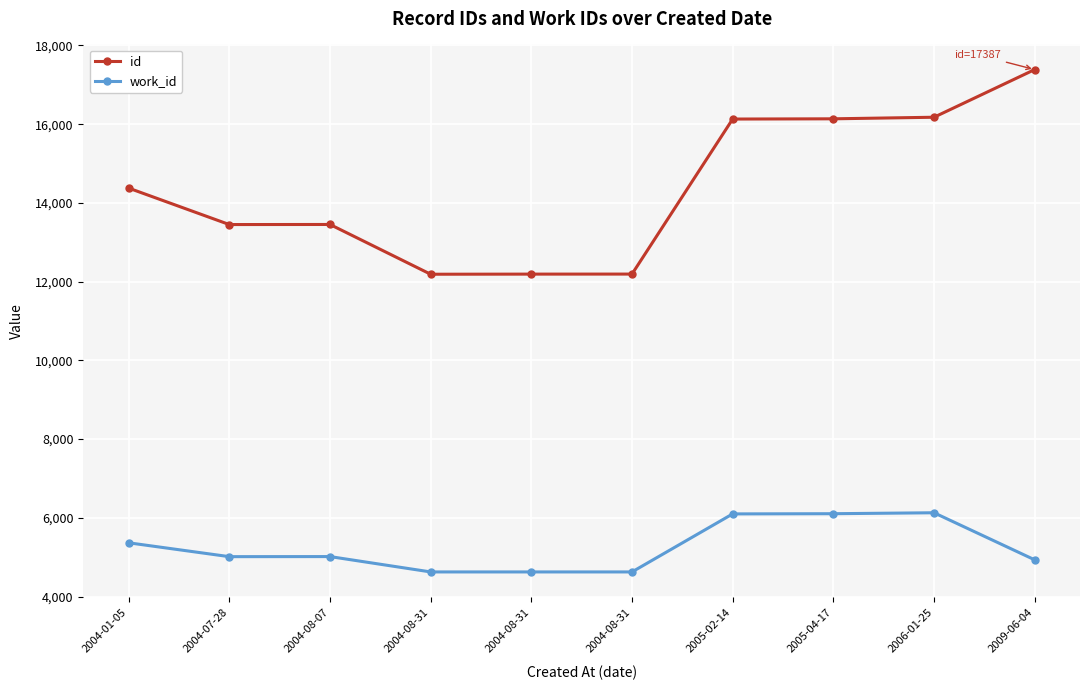

Does the chart have visible grid lines?

Yes